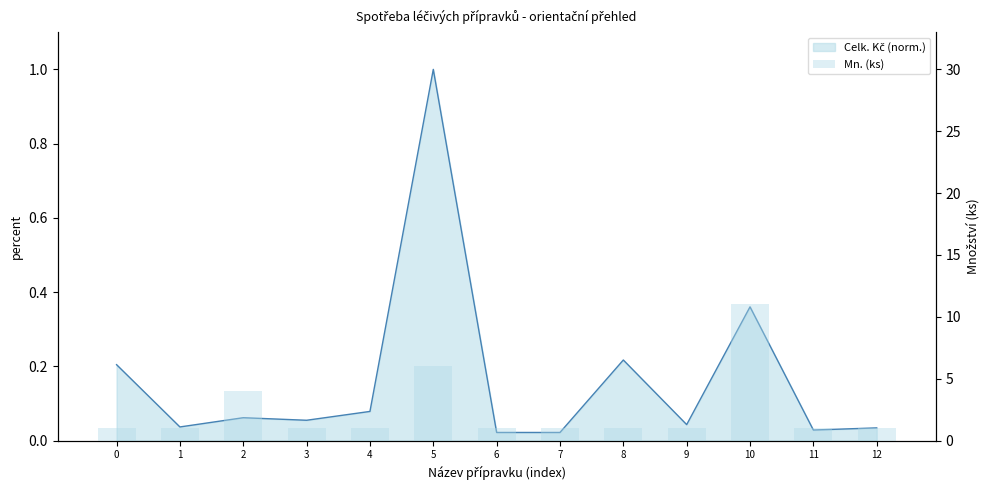

What is the difference between the values at 9 and 5?

5